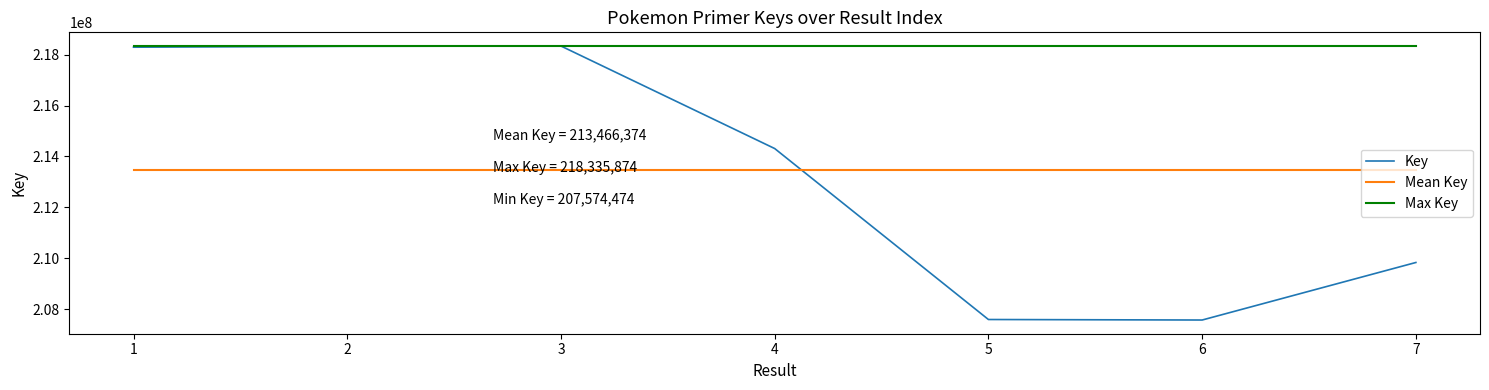

Which series changed the most between 4 and 7?

Key